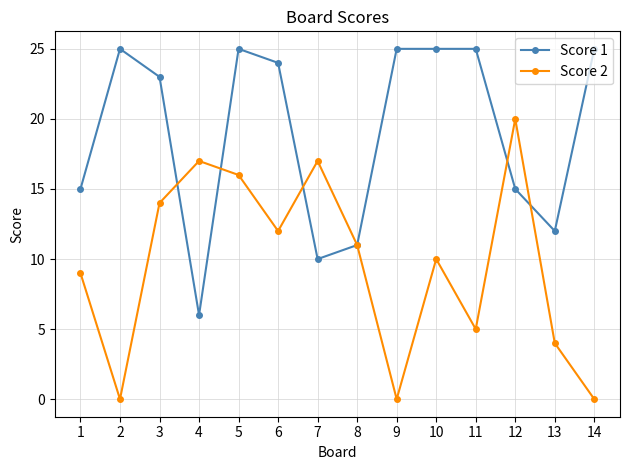

Where is the first local minimum for Score 2?

2